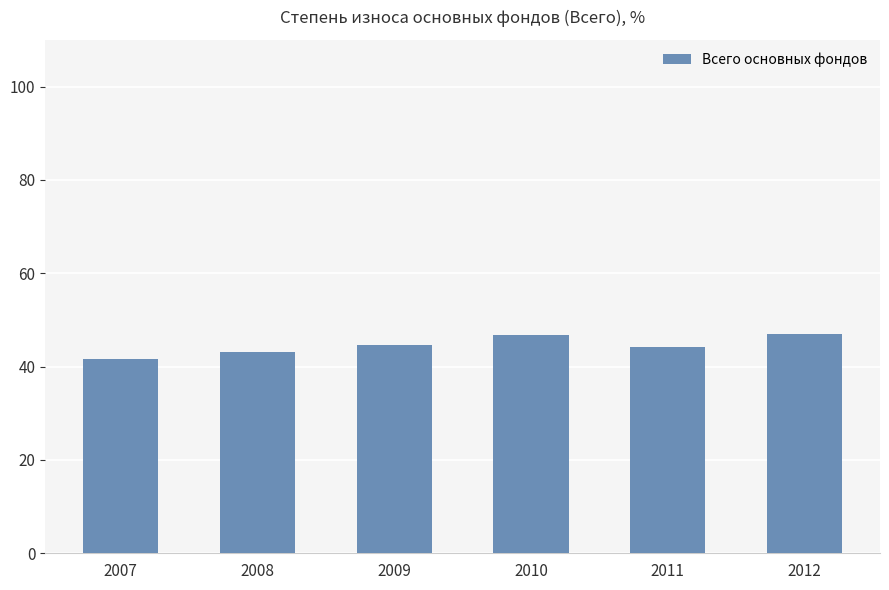

What is the change in value from 2009 to 2011?

-0.5